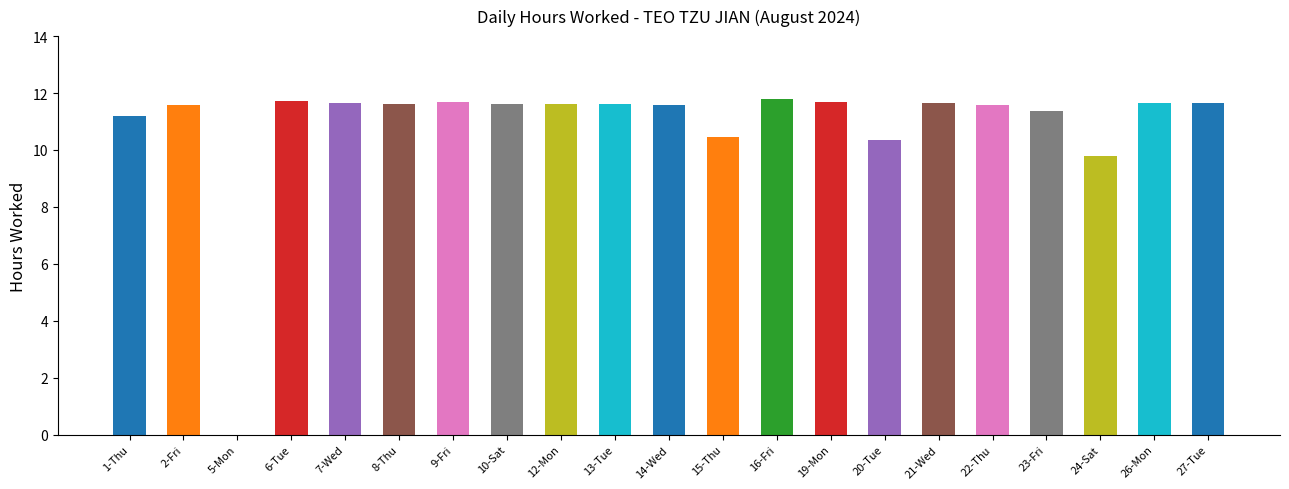

The chart shows a value of 10.3 at 20-Tue. True or false?

True